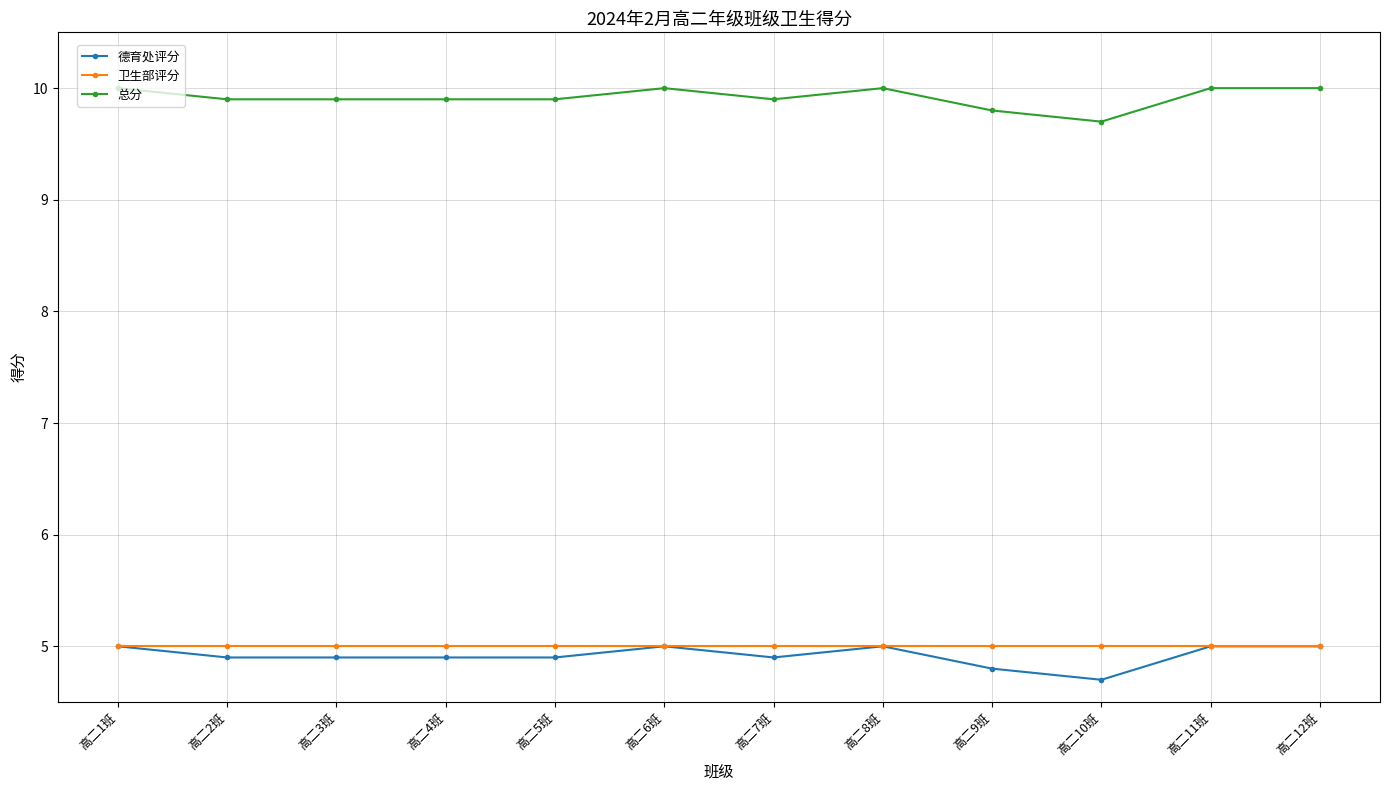

How many lines are shown in the chart?

3